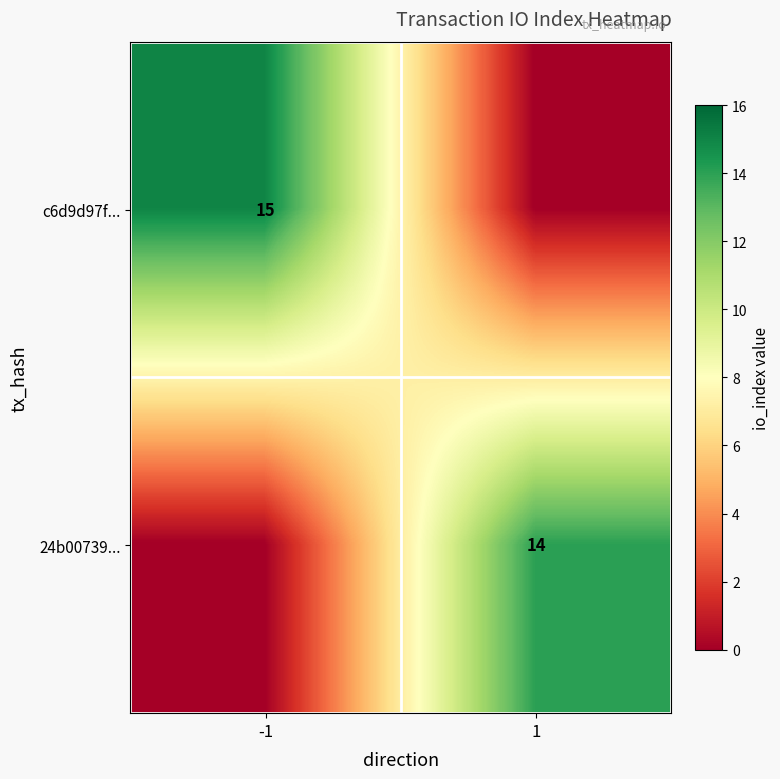

Which has a higher value, 1 or -1?

-1